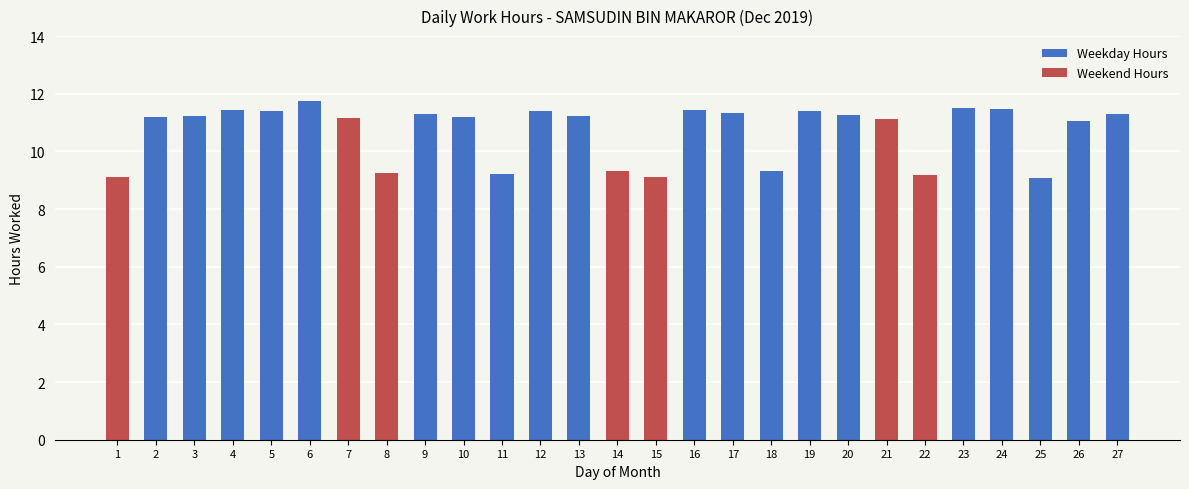

At which label does the data first exceed 11?

2